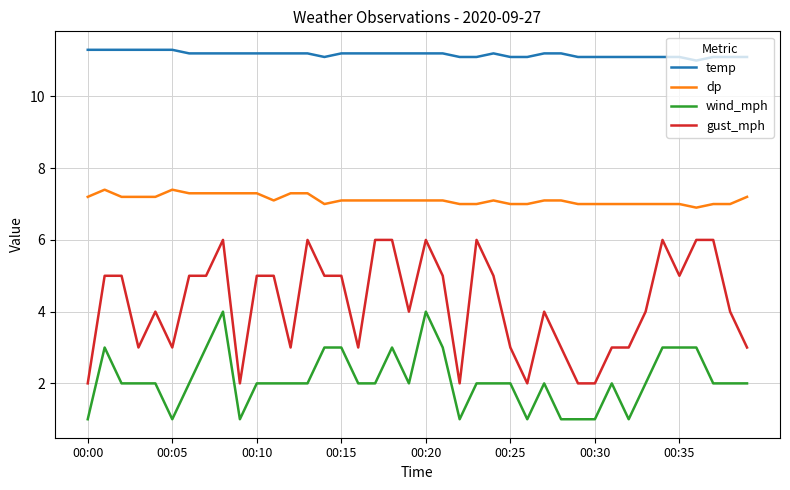

True or false: dp and wind_mph cross at least once.

False